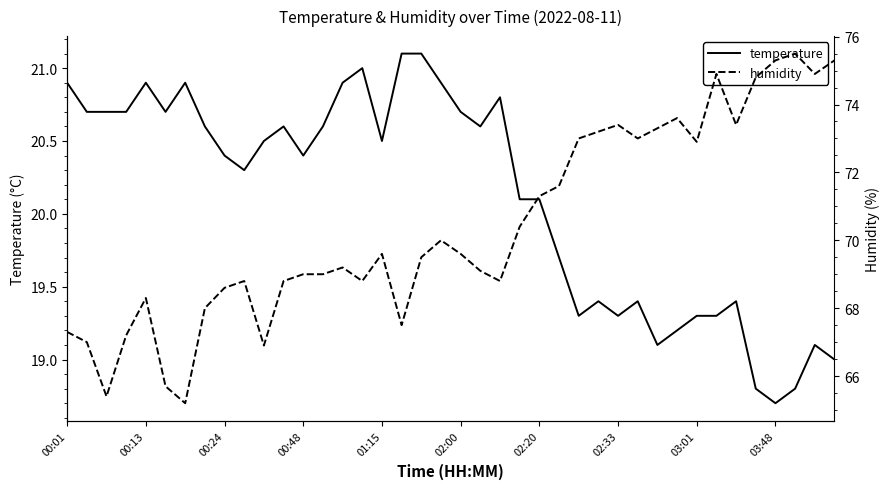

Where does the humidity series first go above 69?

14